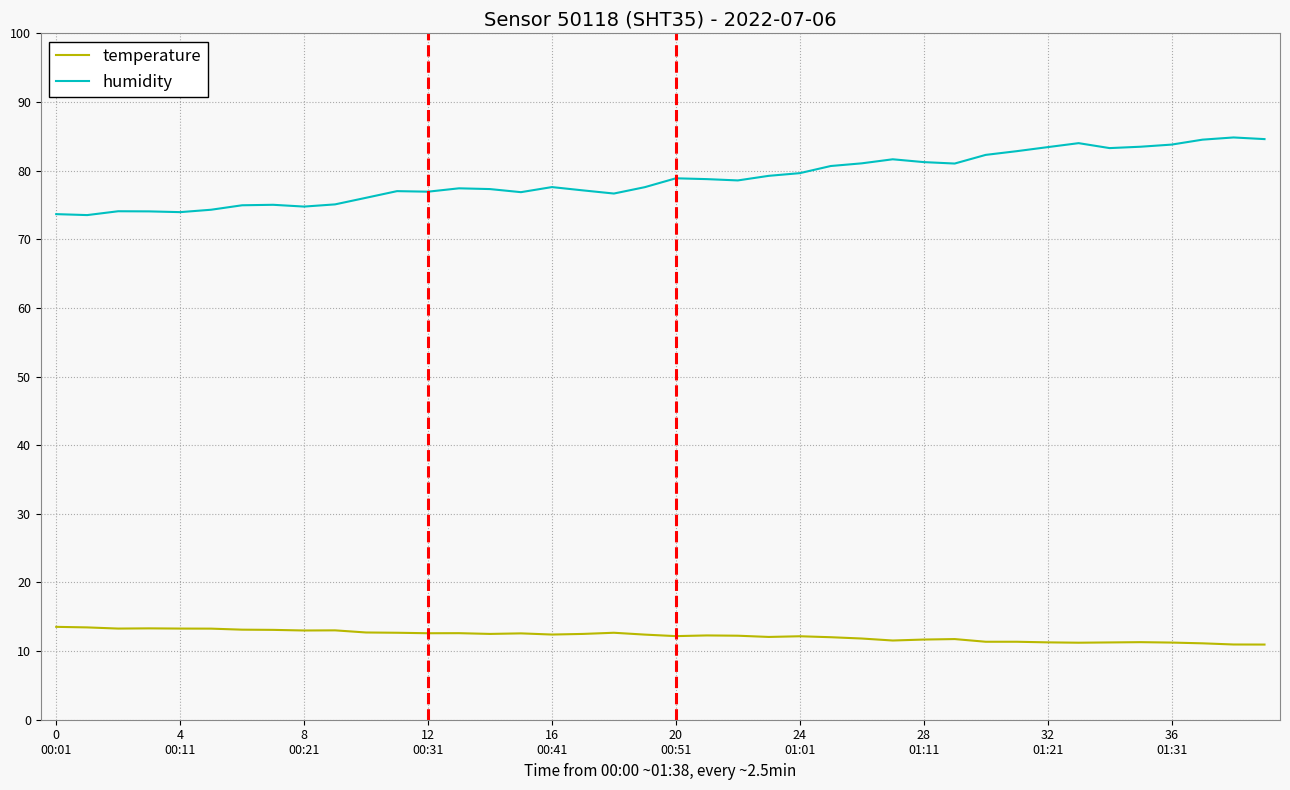

True or false: humidity and temperature intersect in this chart.

False